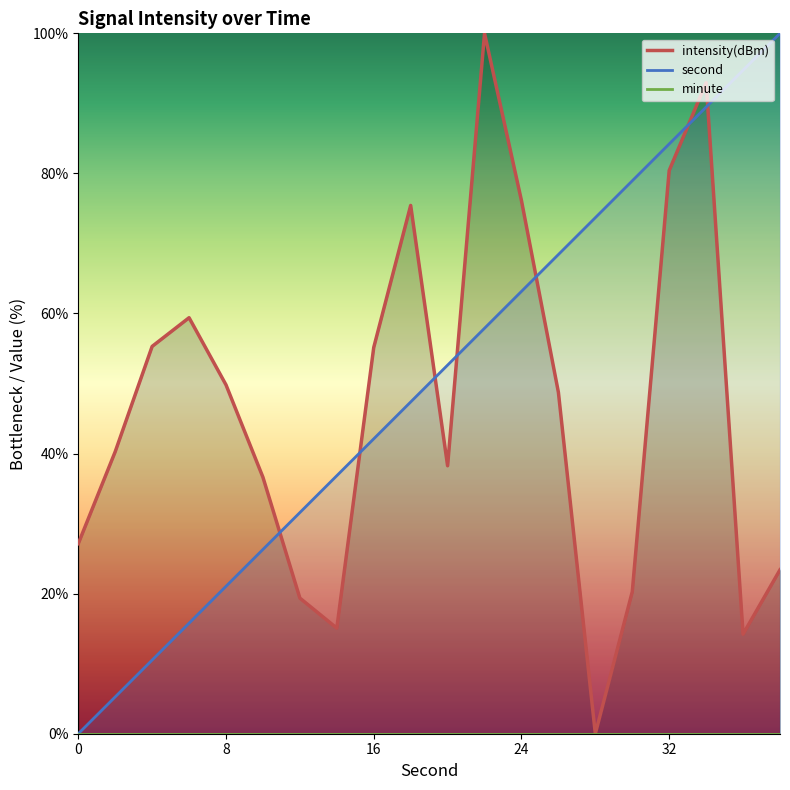

How many intersections are there between second and intensity(dBm)?

7